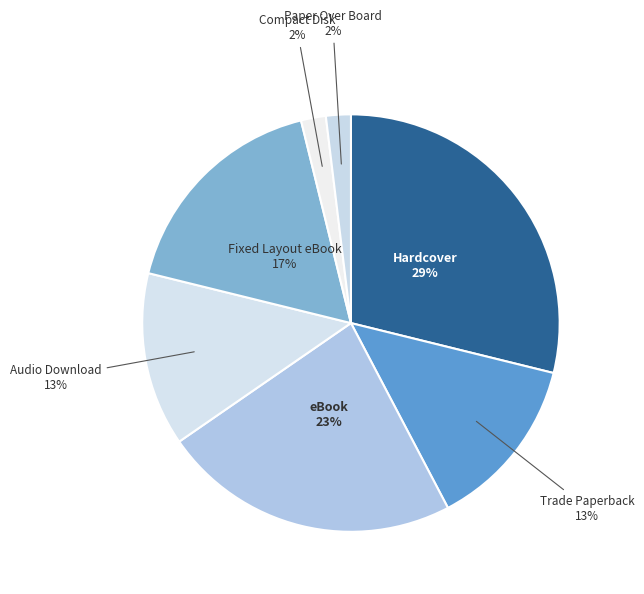

To the nearest percent, what is the combined percentage of eBook and Paper Over Board?

25%